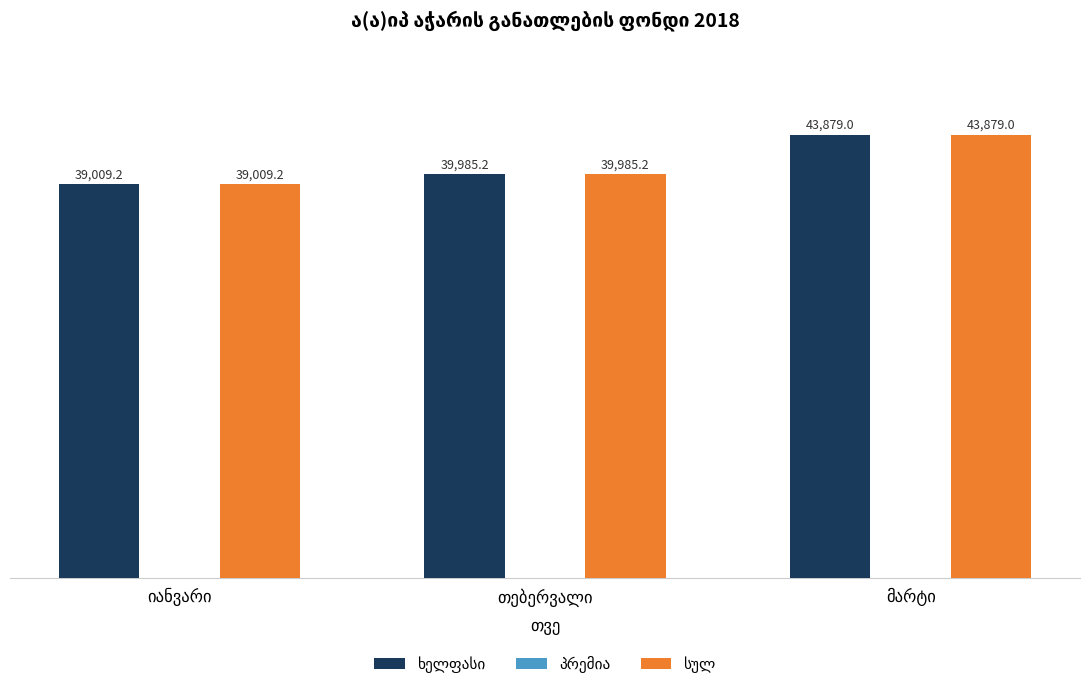

What is the minimum value shown in the chart?

39009.2